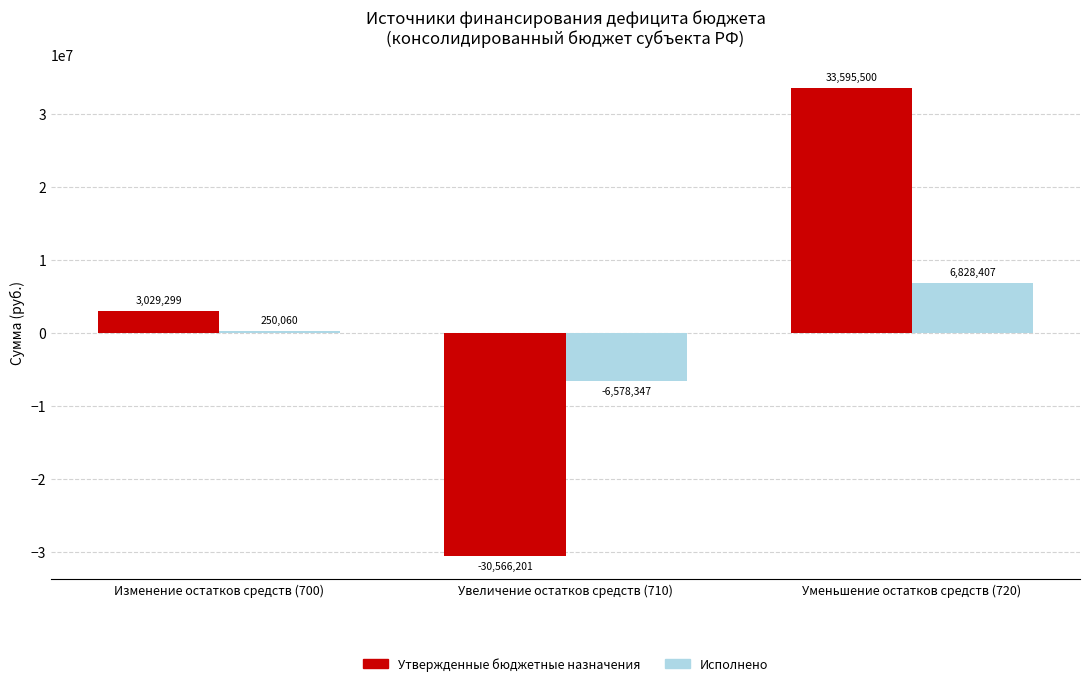

What is the maximum value shown in the chart?

33595500.1